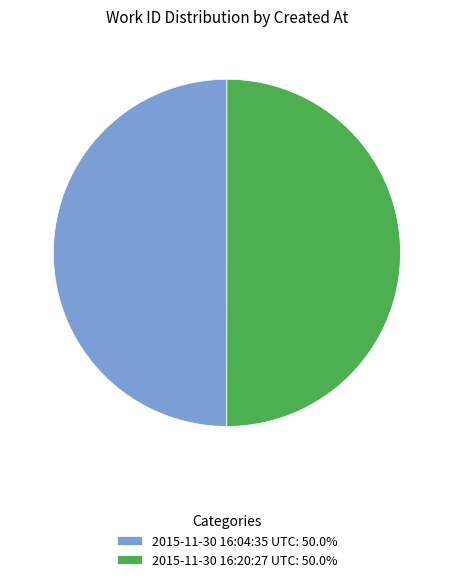

True or false: 2015-11-30 16:20:27 UTC accounts for 50% of the total.

True